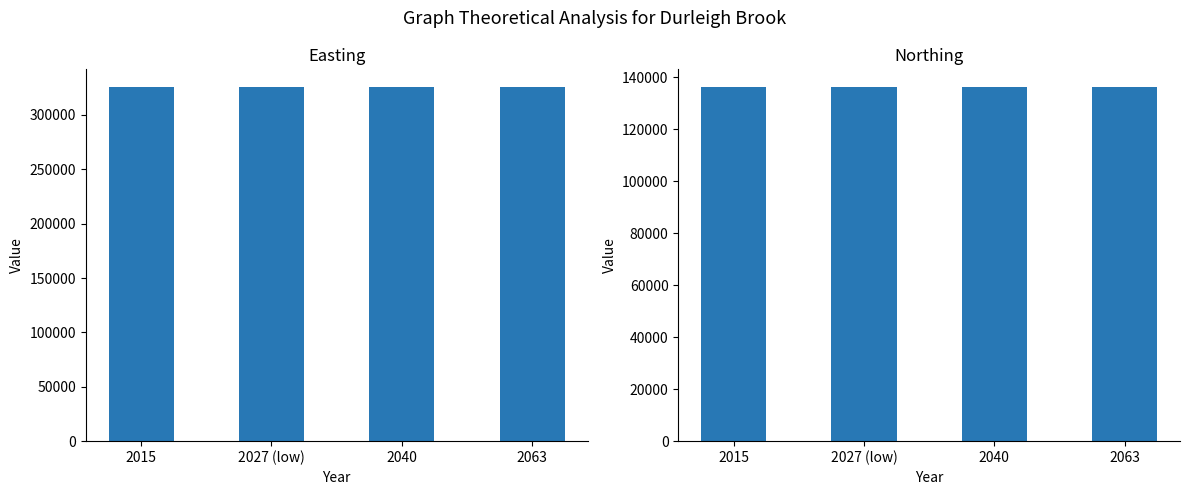

Is it true that Easting equals 185156 at 2040?

False